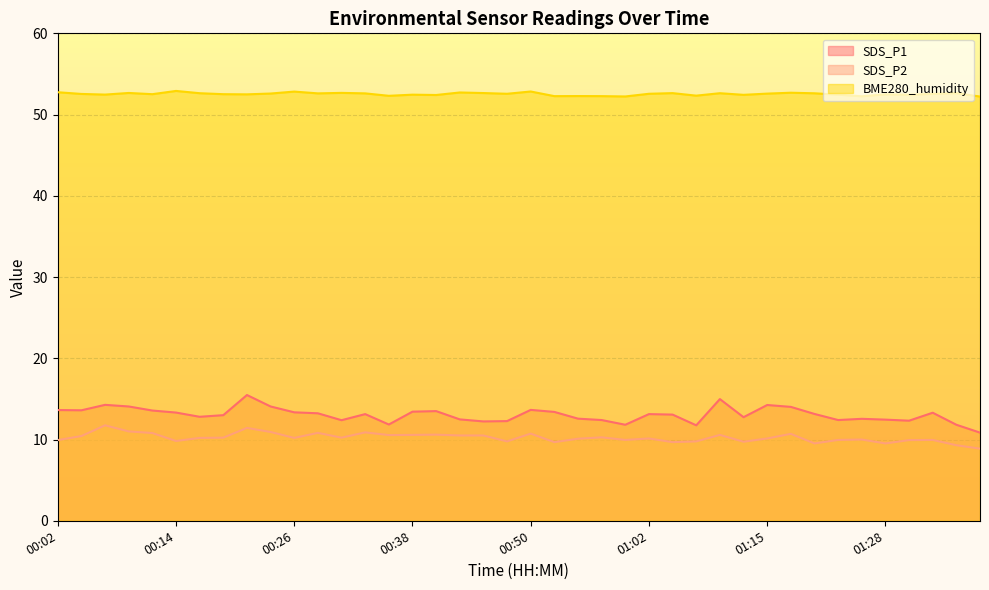

How many interior local valleys does the SDS_P2 series have?

11